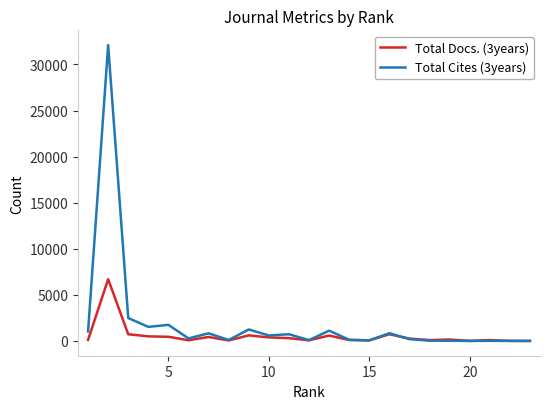

What is the maximum value shown in the chart?

32098